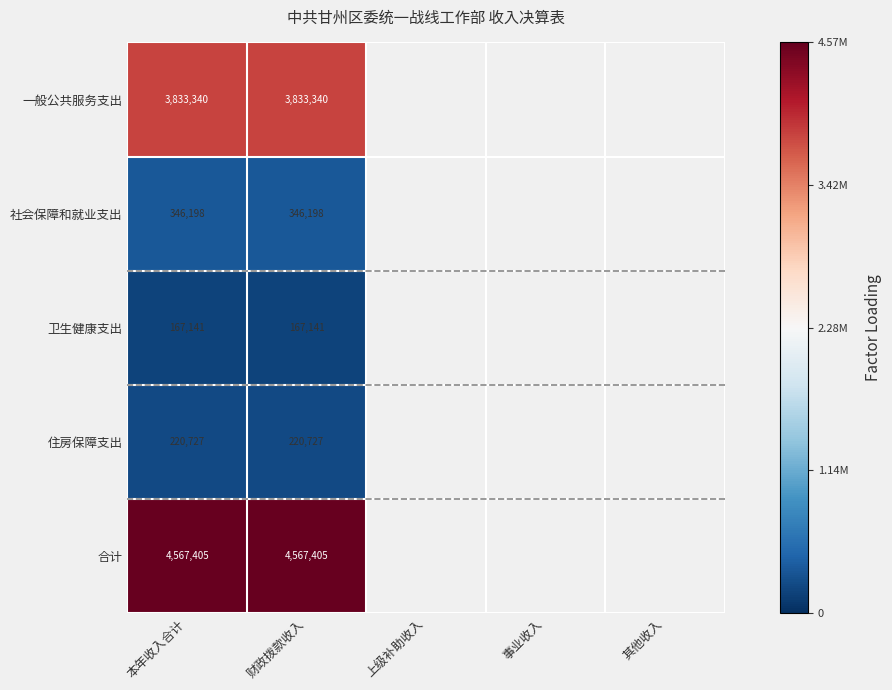

Is it true that 卫生健康支出 equals 167141.0 at 财政拨款收入?

True